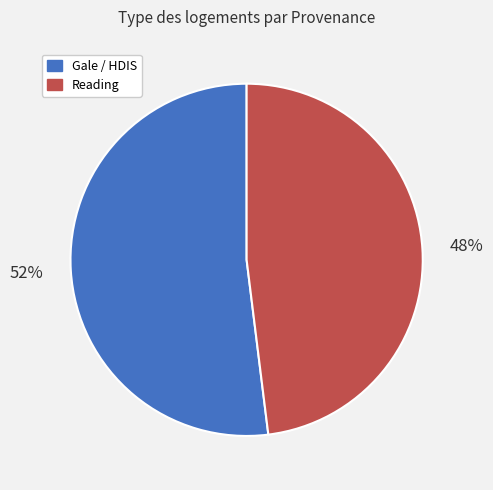

Count the number of slices in the pie.

2